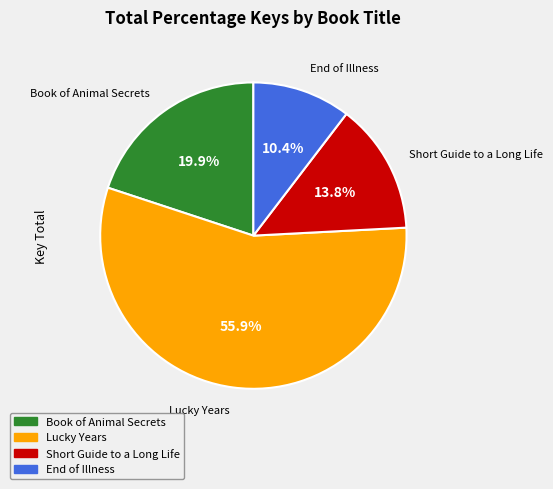

Between End of Illness and Short Guide to a Long Life, which is larger?

Short Guide to a Long Life